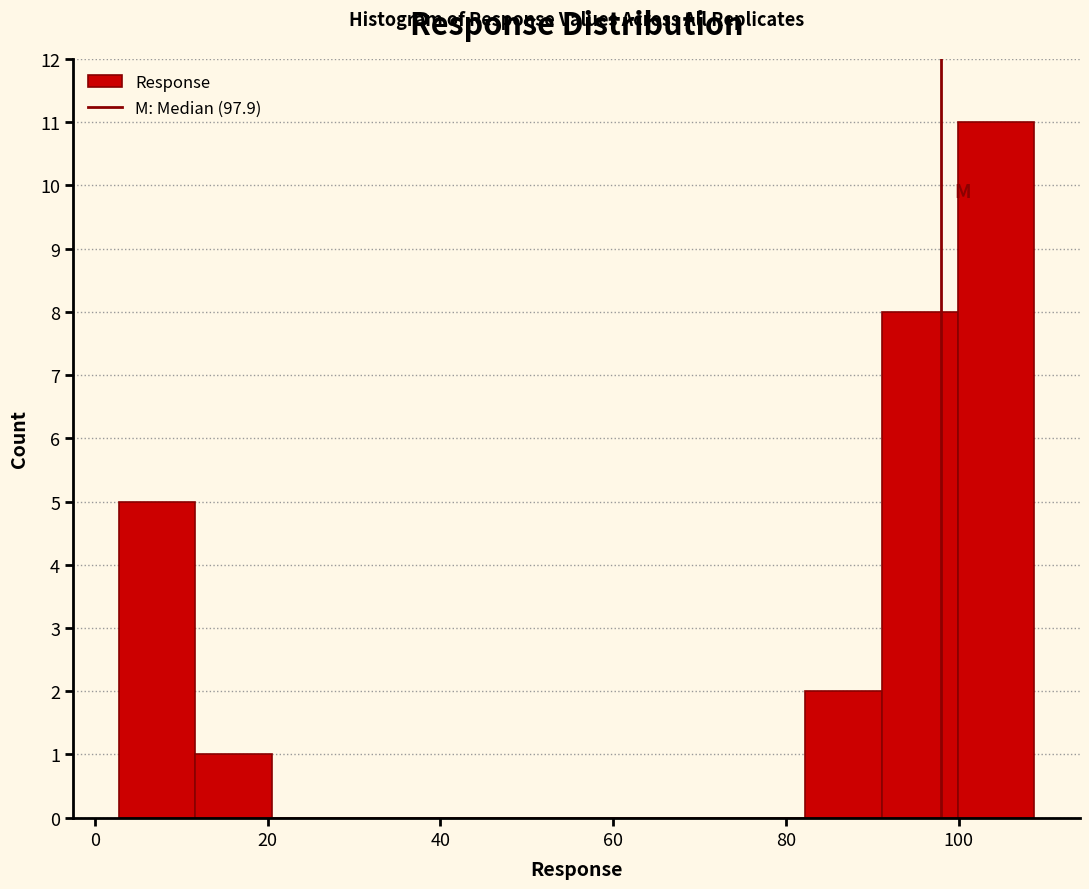

Reading left to right, transcribe this chart: for each bar, give the range it covers on the x-axis and its height. Neither the bar edges nor the heights are printed on the chart, so give them approximately, as read against the axes.

2 to 12: 5
12 to 20: 1
20 to 30: 0
30 to 38: 0
38 to 46: 0
46 to 56: 0
56 to 64: 0
64 to 74: 0
74 to 82: 0
82 to 92: 2
92 to 100: 8
100 to 108: 11